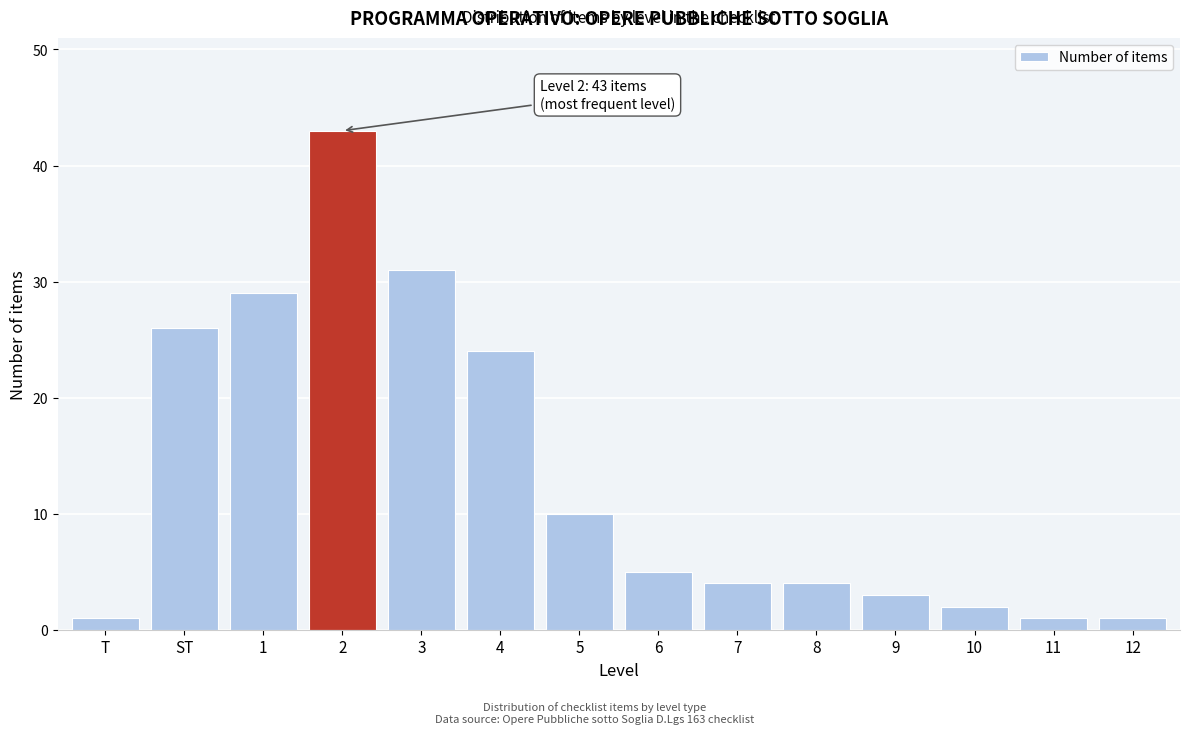

Reading left to right, transcribe all the data shown in this chart.

1	26	29	43	31	24	10	5	4	4	3	2	1	1